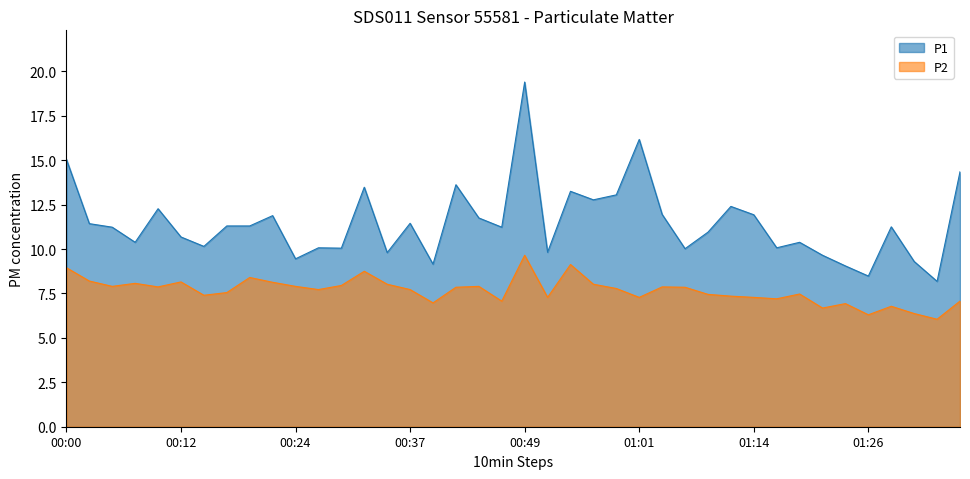

Does the chart have visible grid lines?

No